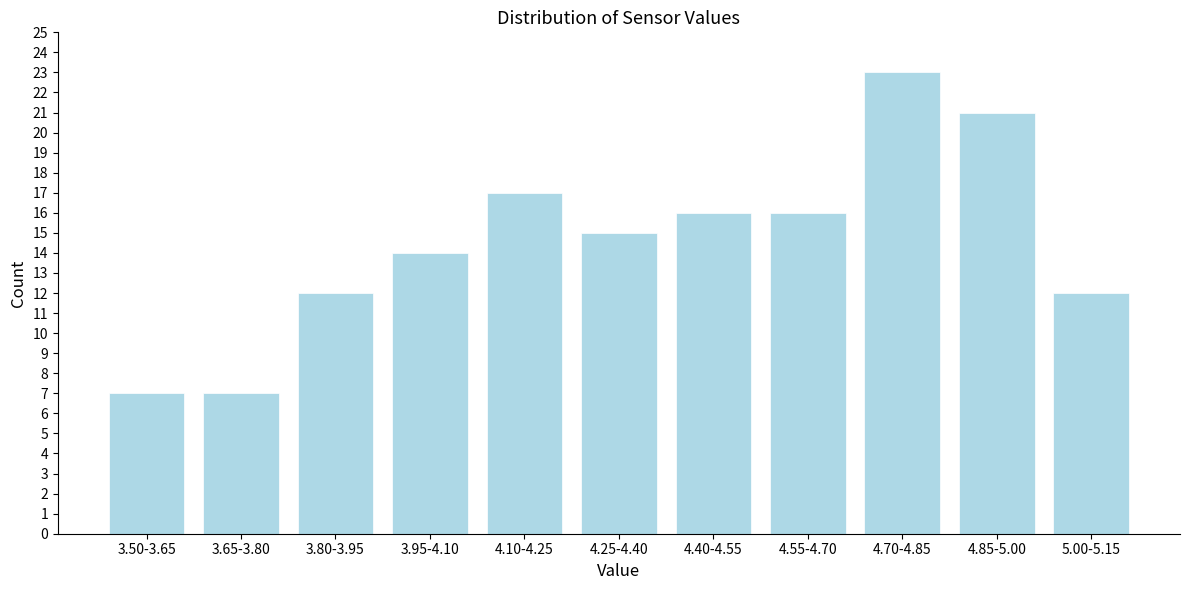

Reading right to left, transcribe all the data shown in this chart.

5.00-5.15=12	4.85-5.00=21	4.70-4.85=23	4.55-4.70=16	4.40-4.55=16	4.25-4.40=15	4.10-4.25=17	3.95-4.10=14	3.80-3.95=12	3.65-3.80=7	3.50-3.65=7